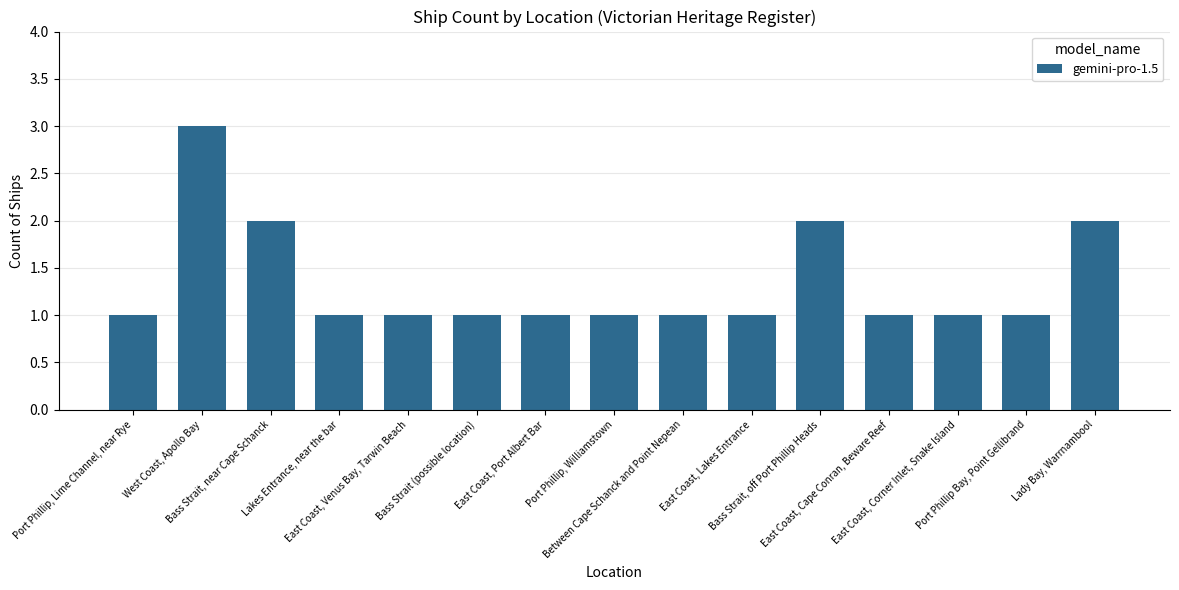

Are the bars horizontal?

No